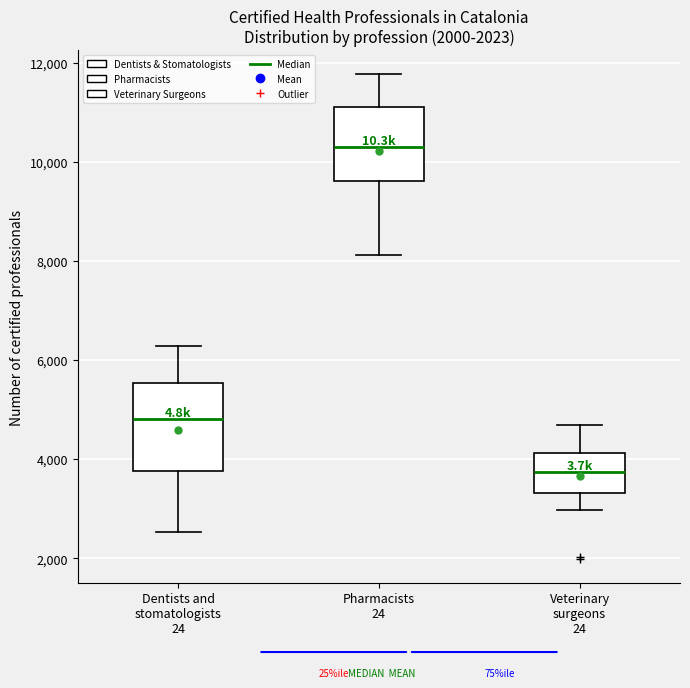

Where does the median line of the box for Pharmacists 24 sit on the y-axis? The values are not printed on the chart, so give them approximately, as read against the axis.

10400